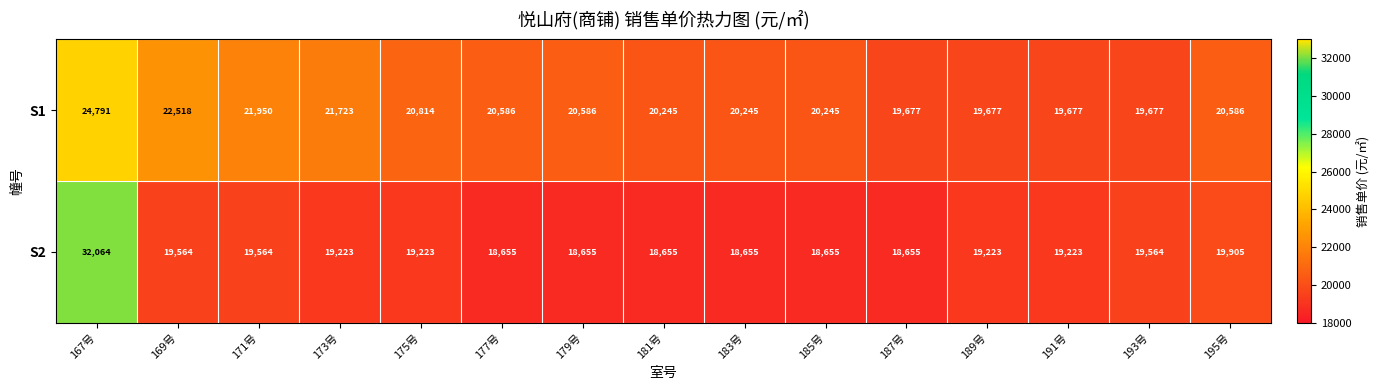

True or false: S1 has a value of 5057 at 171号.

False